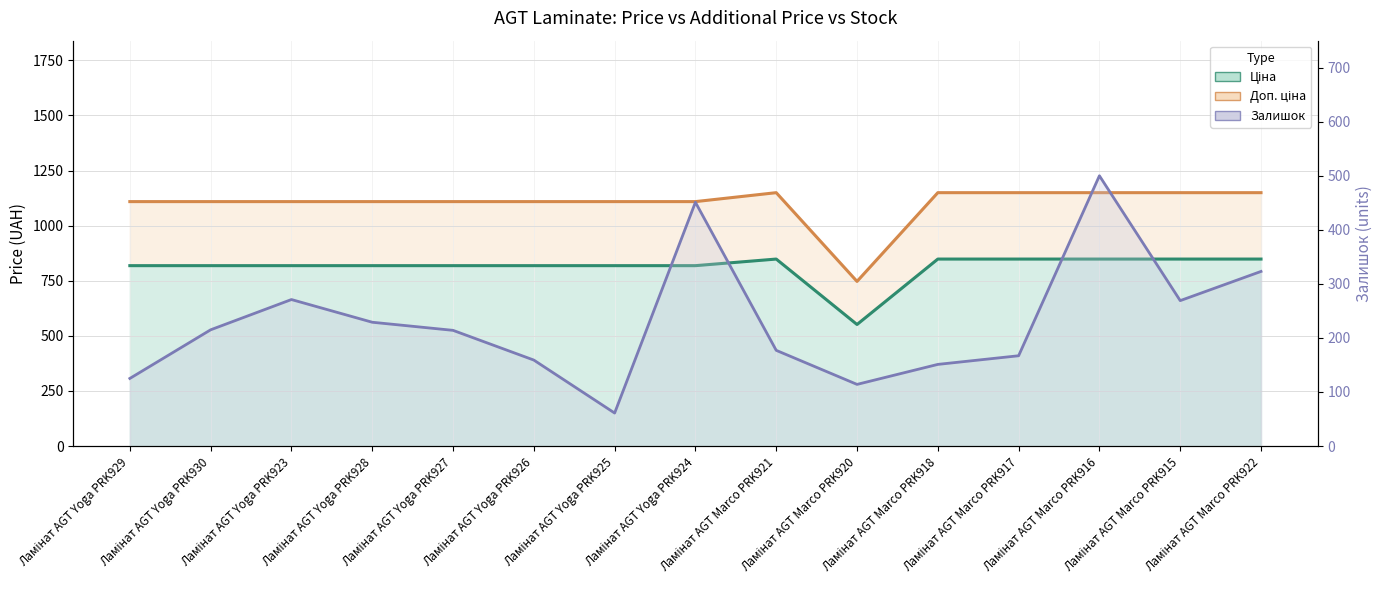

What position from the right is Ламінат AGT Marco PRK922?

1